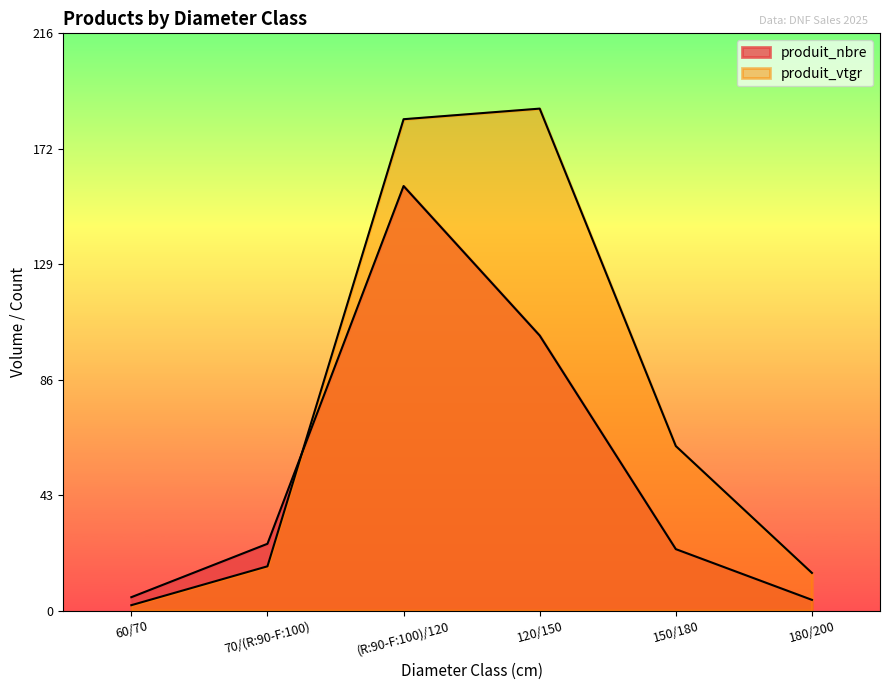

At which label does produit_vtgr reach its peak?

120/150